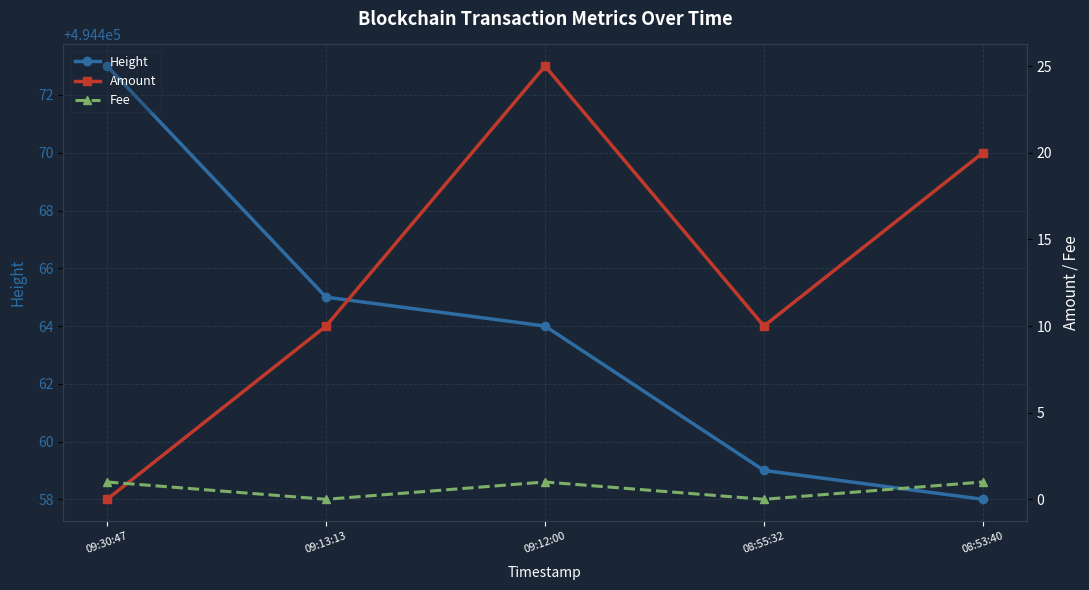

True or false: Amount has more than 1 interior local peaks.

False